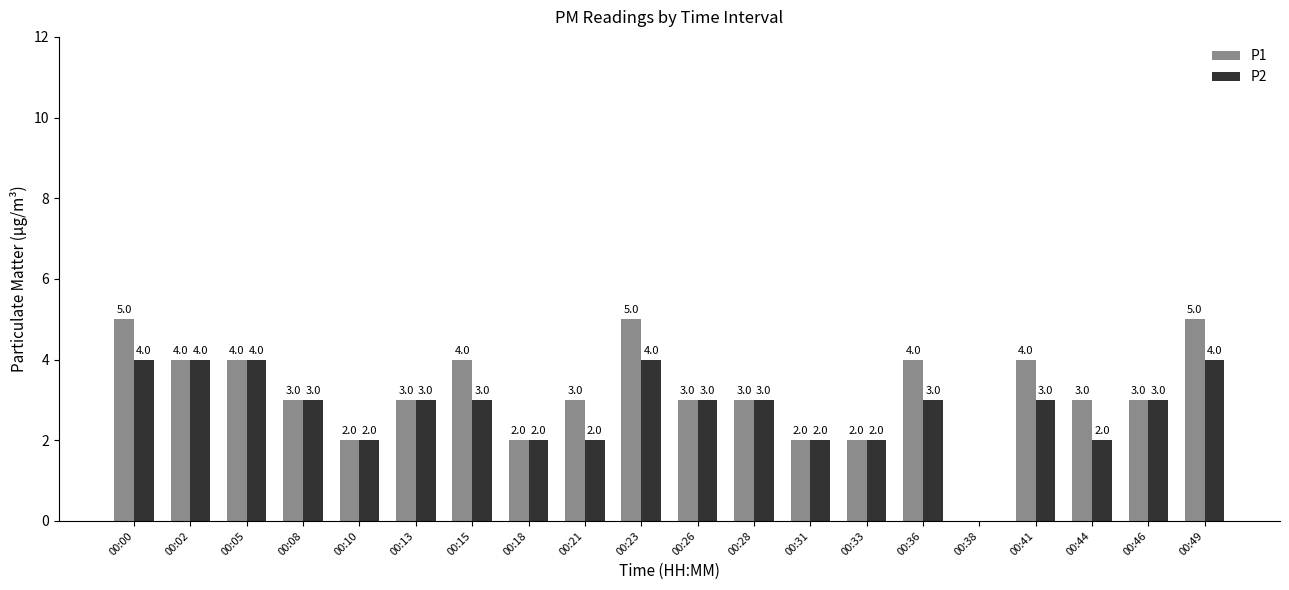

What is the sum of all P1 values?

64